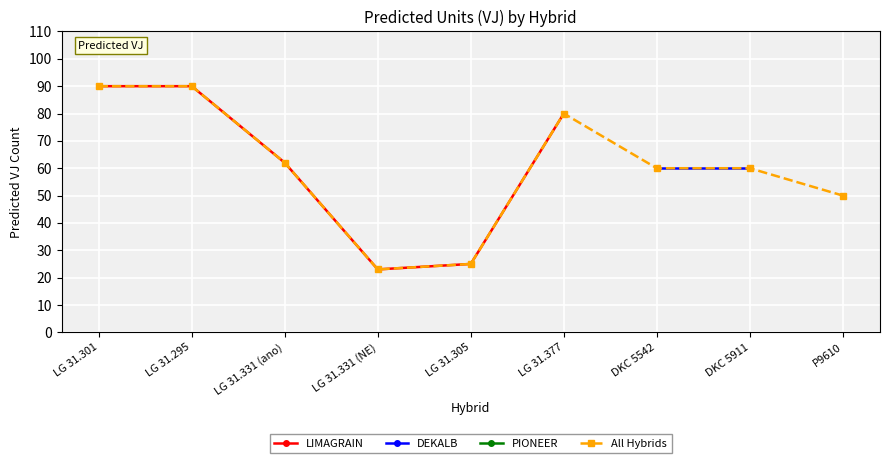

What is the value of the LIMAGRAIN point at the 6th from the left?

80.0